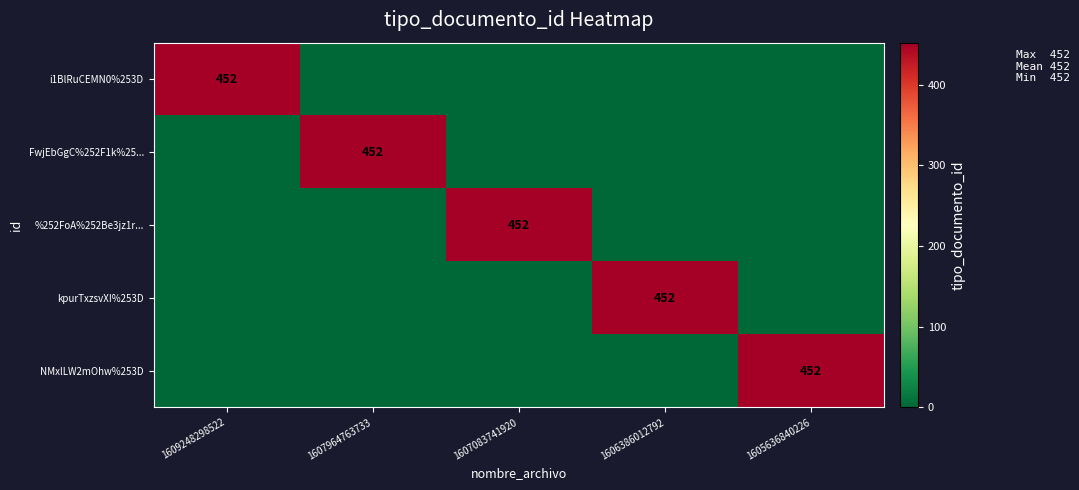

Is it true that i1BlRuCEMN0%253D equals 452 at 1609248298522?

True